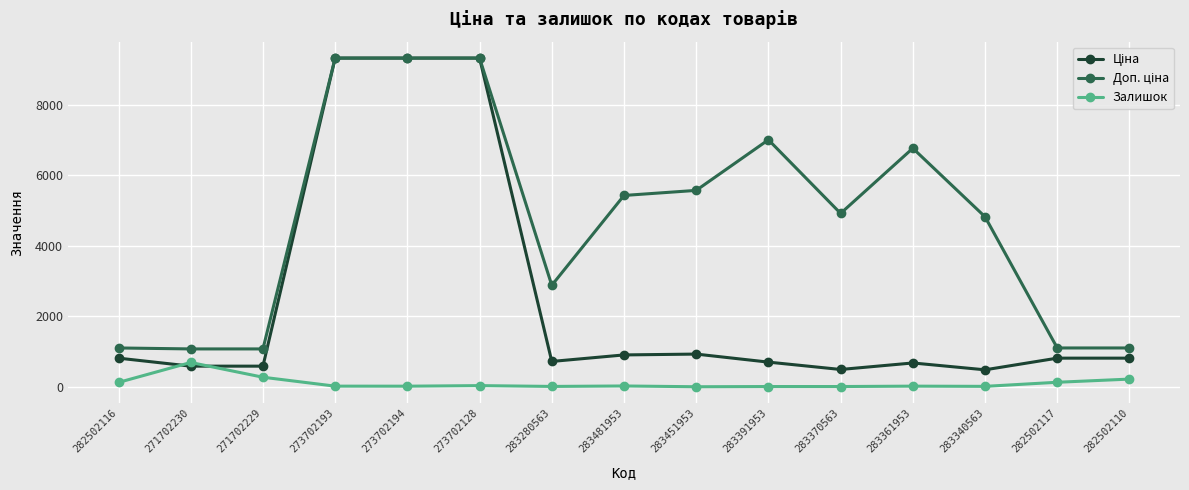

What is the label of the 2nd point from the right?

282502117